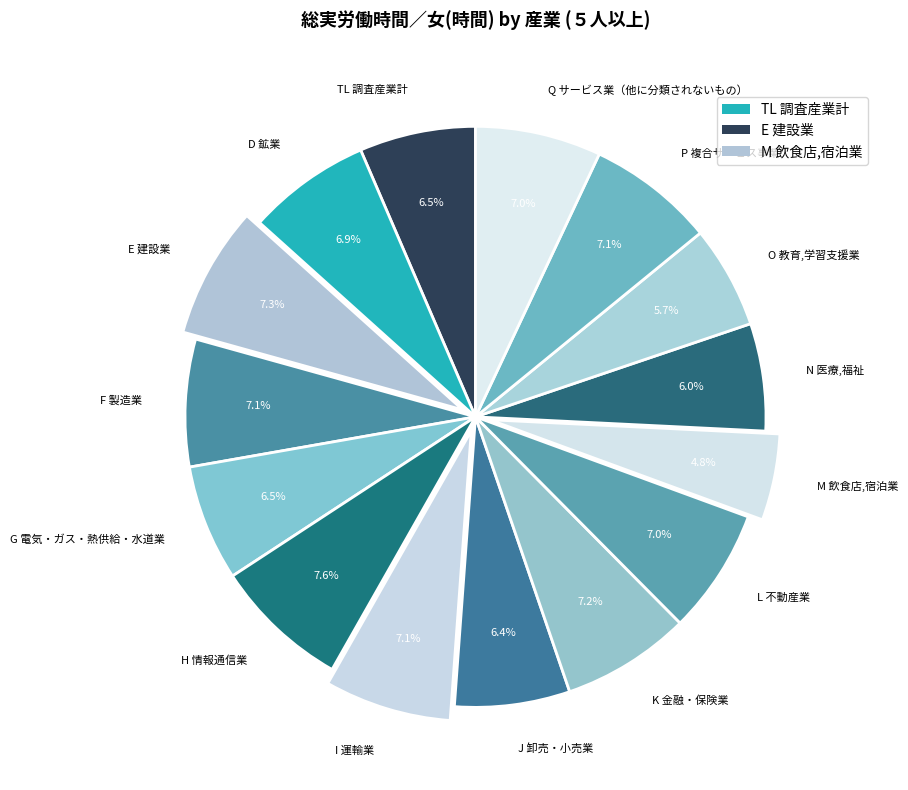

What is the smallest slice in the pie chart?

M 飲食店,宿泊業